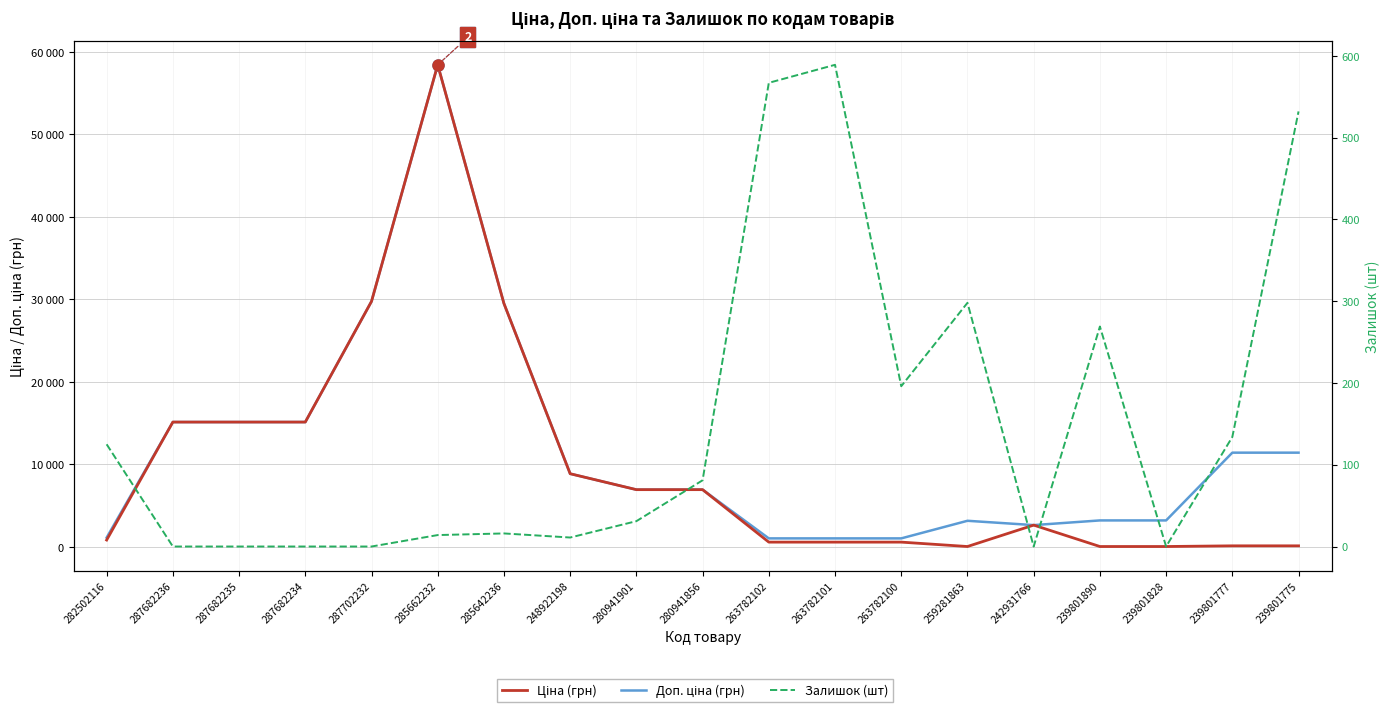

True or false: Ціна (грн) and Залишок (шт) cross at least once.

True